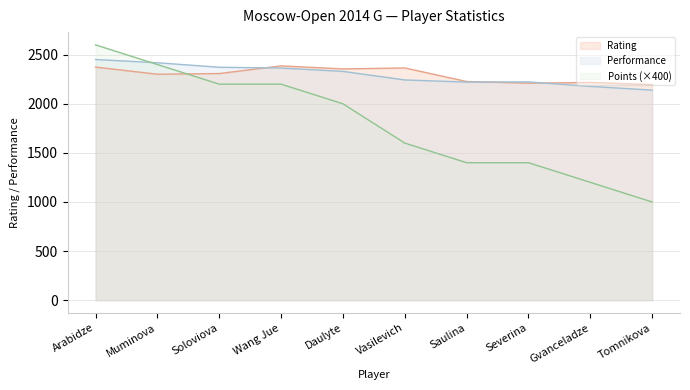

Reading left to right, transcribe all the data shown in this chart.

Rating: 2374	2301	2308	2386	2355	2365	2227	2210	2217	2195
Performance: 2451	2418	2372	2364	2330	2243	2221	2223	2177	2139
Points: 2600	2400	2200	2200	2000	1600	1400	1400	1200	1000